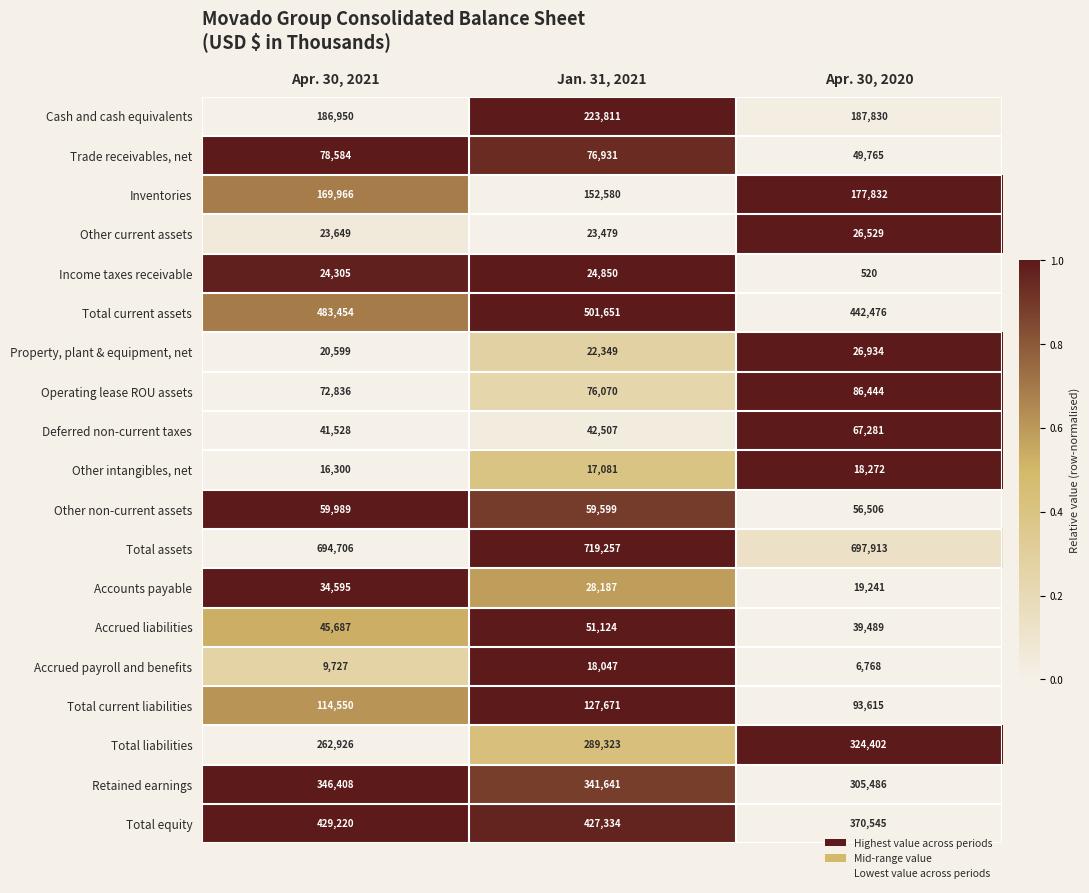

Rank the series by their maximum value, from highest to lowest.

Total assets, Total current assets, Total equity, Retained earnings, Total liabilities, Cash and cash equivalents, Inventories, Total current liabilities, Operating lease ROU assets, Trade receivables, net, Deferred non-current taxes, Other non-current assets, Accrued liabilities, Accounts payable, Property, plant & equipment, net, Other current assets, Income taxes receivable, Other intangibles, net, Accrued payroll and benefits